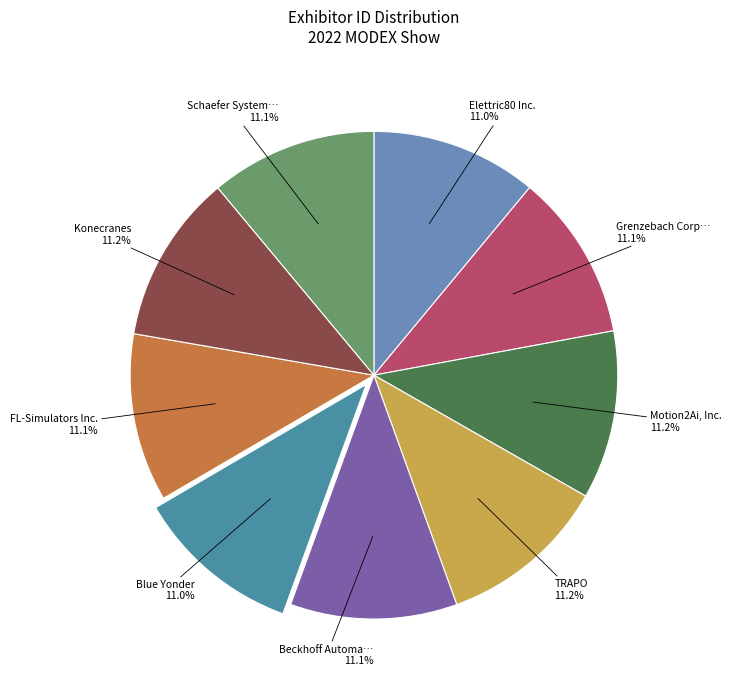

How many segments does this pie chart have?

9